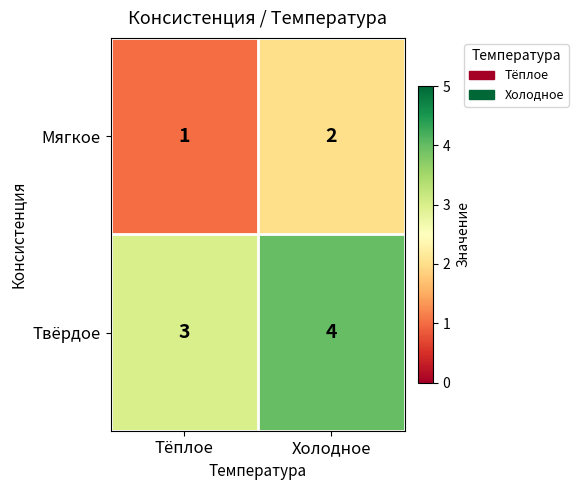

At which label does Твёрдое reach its peak?

Холодное